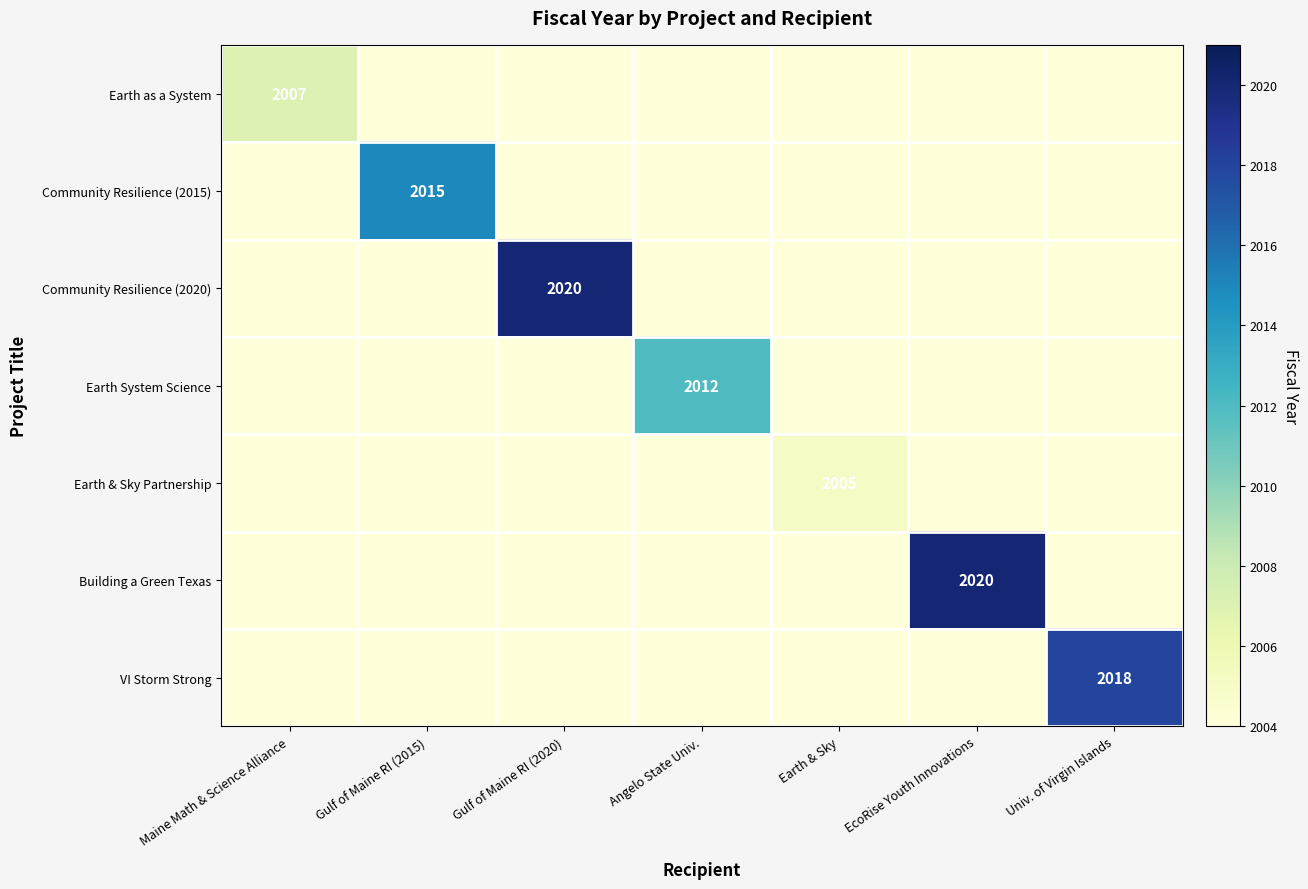

The value of Building a Green Texas at EcoRise Youth Innovations is 601. True or false?

False